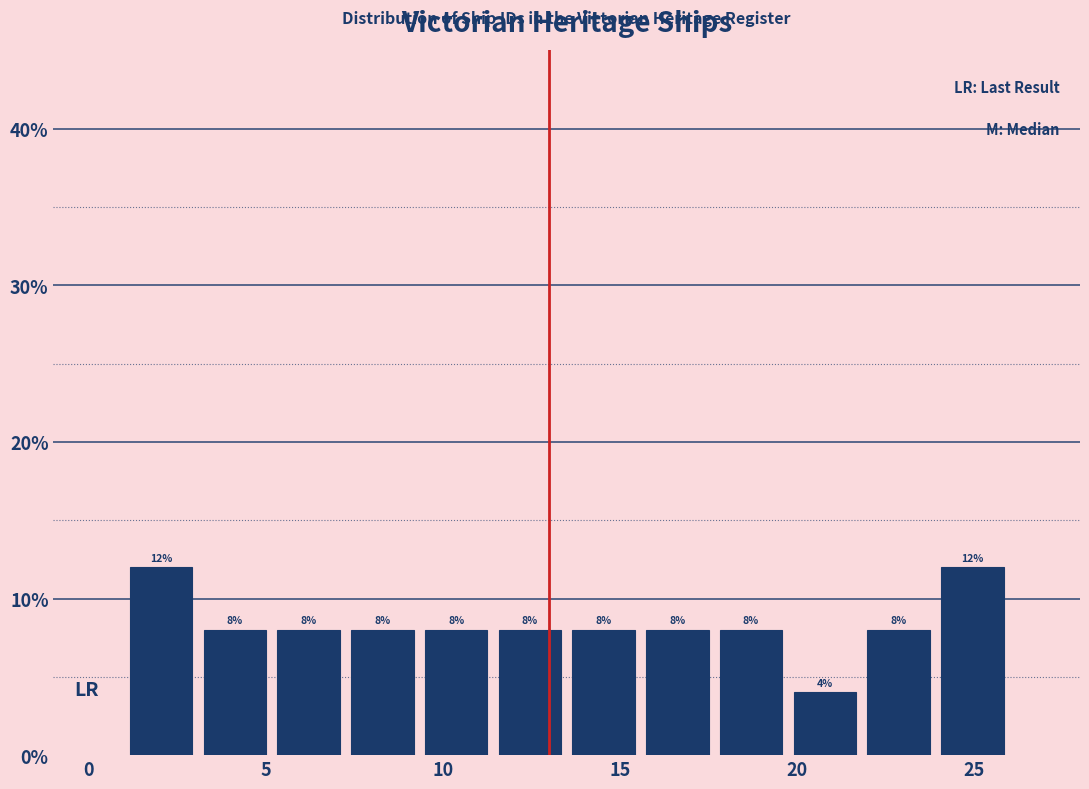

How tall is the bar that spans 9.5 to 11.5 on the x-axis? The bar edges are not printed on the chart, so give them approximately, as read against the axis.

8